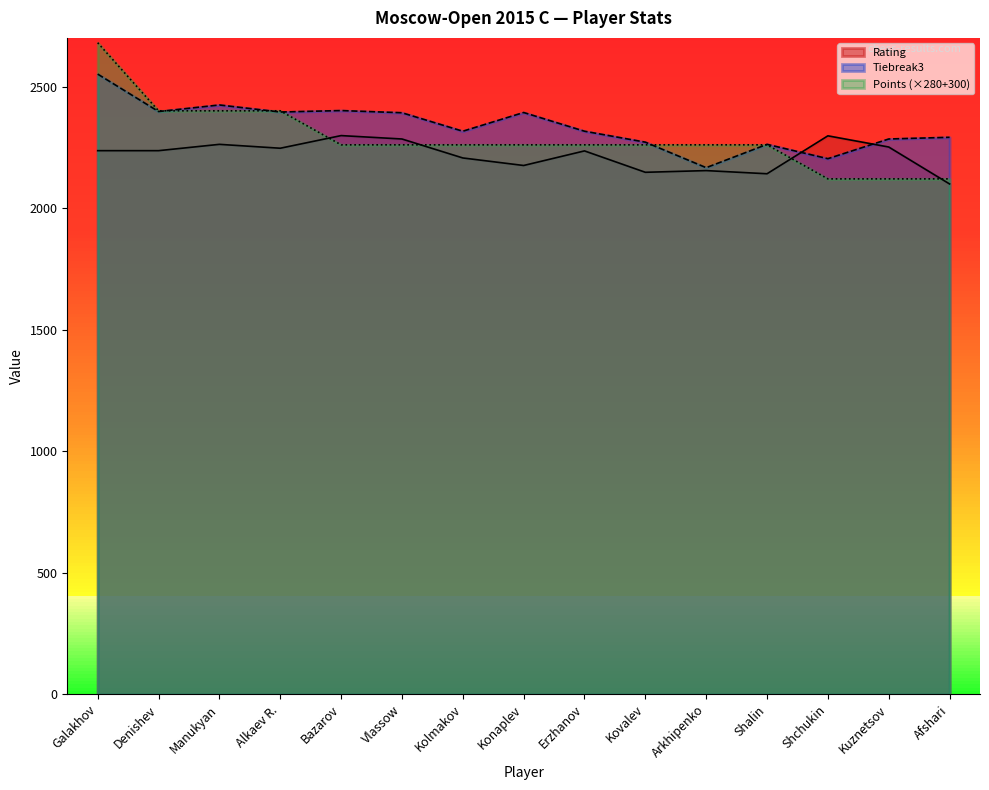

Where do Tiebreak3 and Points first cross each other?

Denishev and Manukyan